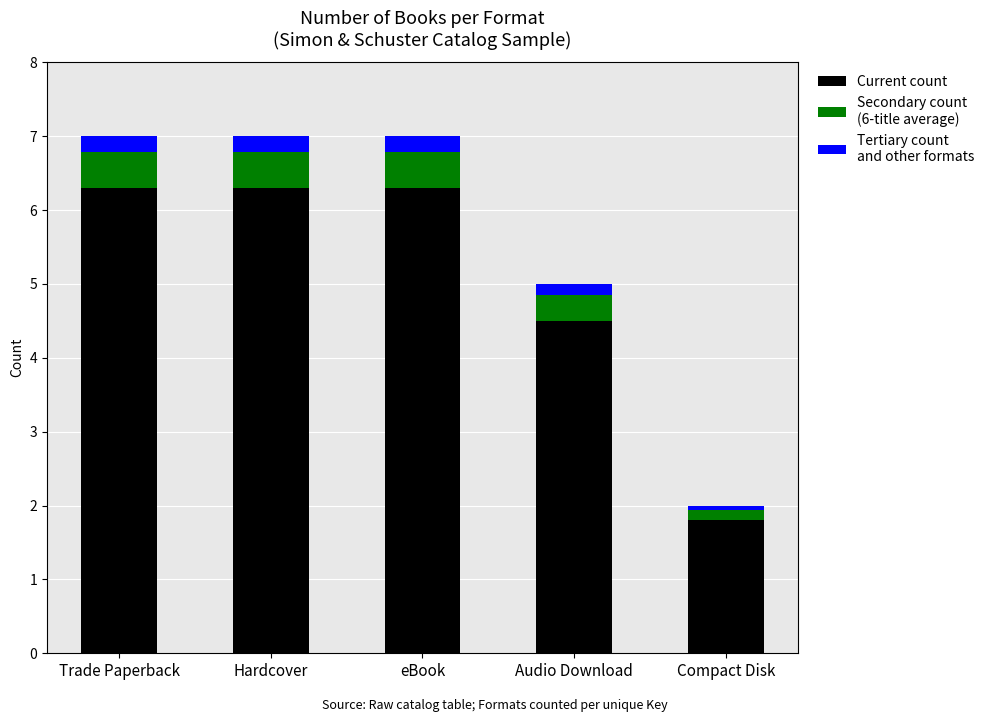

What is the total value across all series at eBook?

7.0